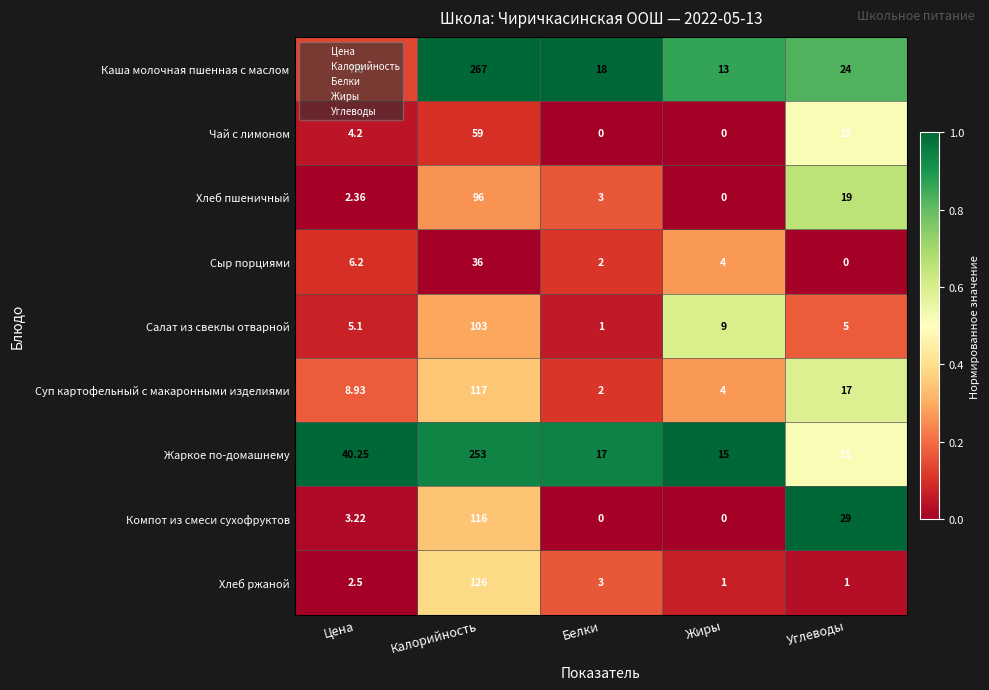

Which series has the largest total across all categories?

Жаркое по-домашнему